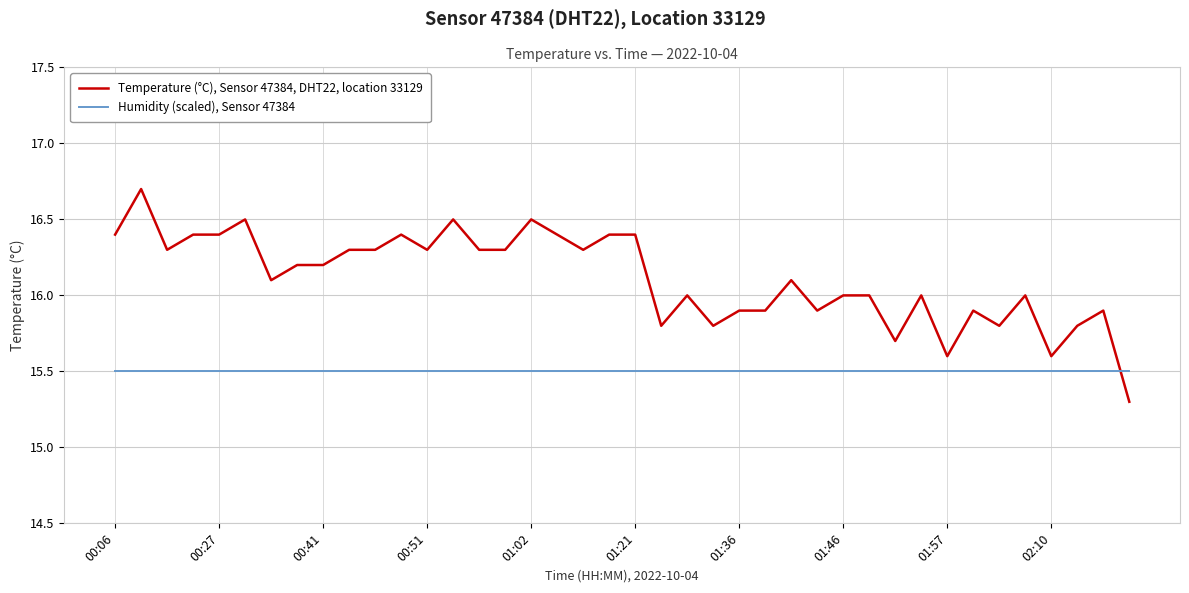

How many times do Humidity (scaled), Sensor 47384 and Temperature (°C), Sensor 47384, DHT22, location 33129 cross each other?

1